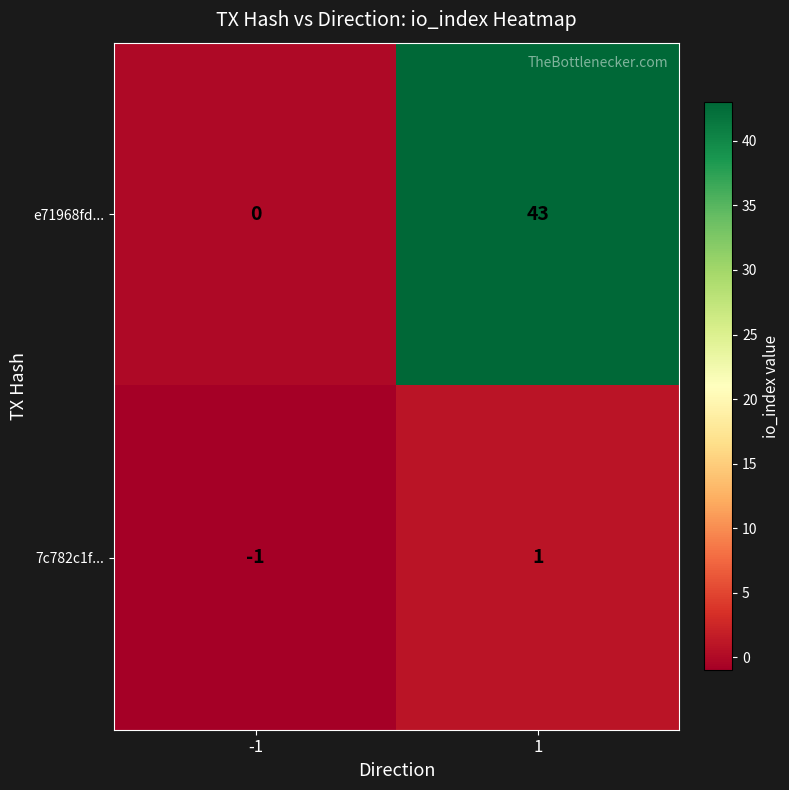

Between -1 and 1, which series saw the biggest shift?

e71968fd...